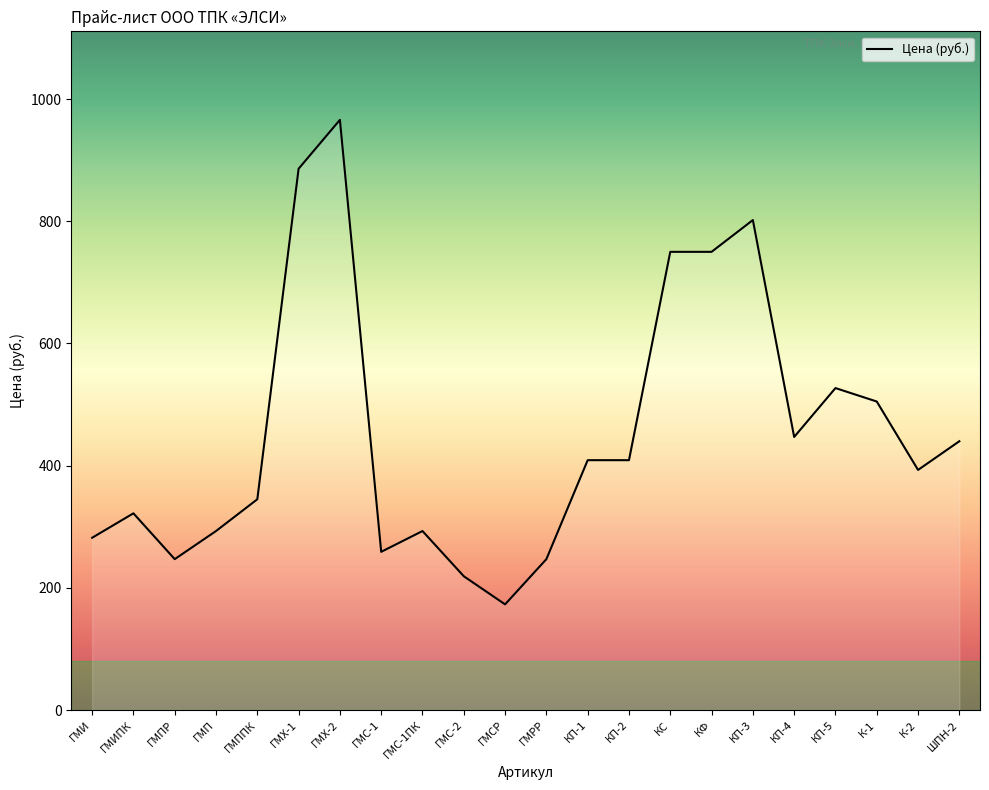

Reading right to left, extract all data points from this chart.

ШПН-2=440	К-2=393	К-1=505	КП-5=527	КП-4=447	КП-3=802	КФ=750	КС=750	КП-2=409	КП-1=409	ГМРР=247	ГМСР=173	ГМС-2=219	ГМС-1ПК=293	ГМС-1=259	ГМХ-2=966	ГМХ-1=886	ГМППК=345	ГМП=293	ГМПР=247	ГМИПК=322	ГМИ=282